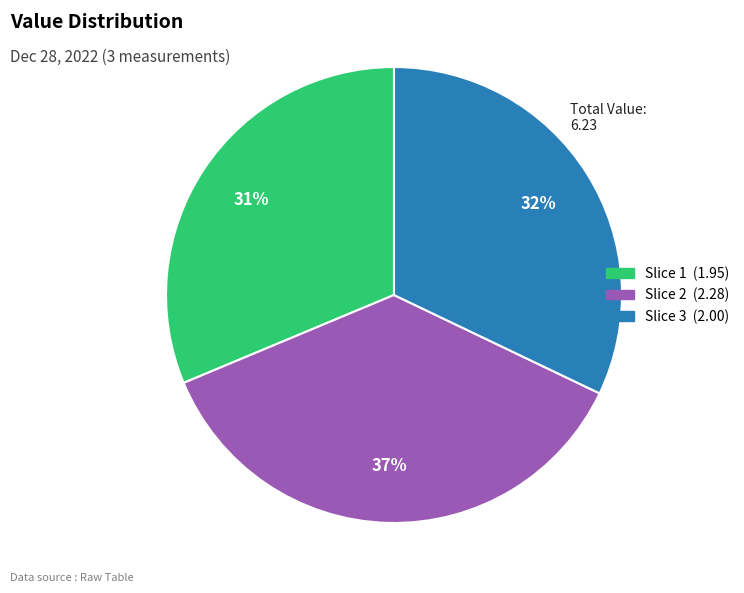

Is there any slice that represents more than half of the pie?

No